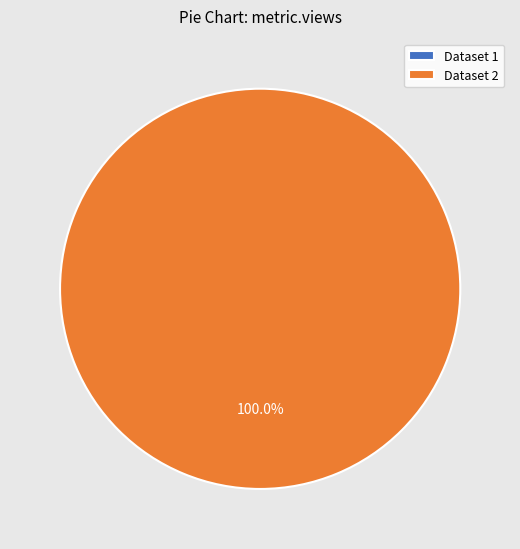

Which slice represents more than half of the pie?

619d87930781900667c063ad